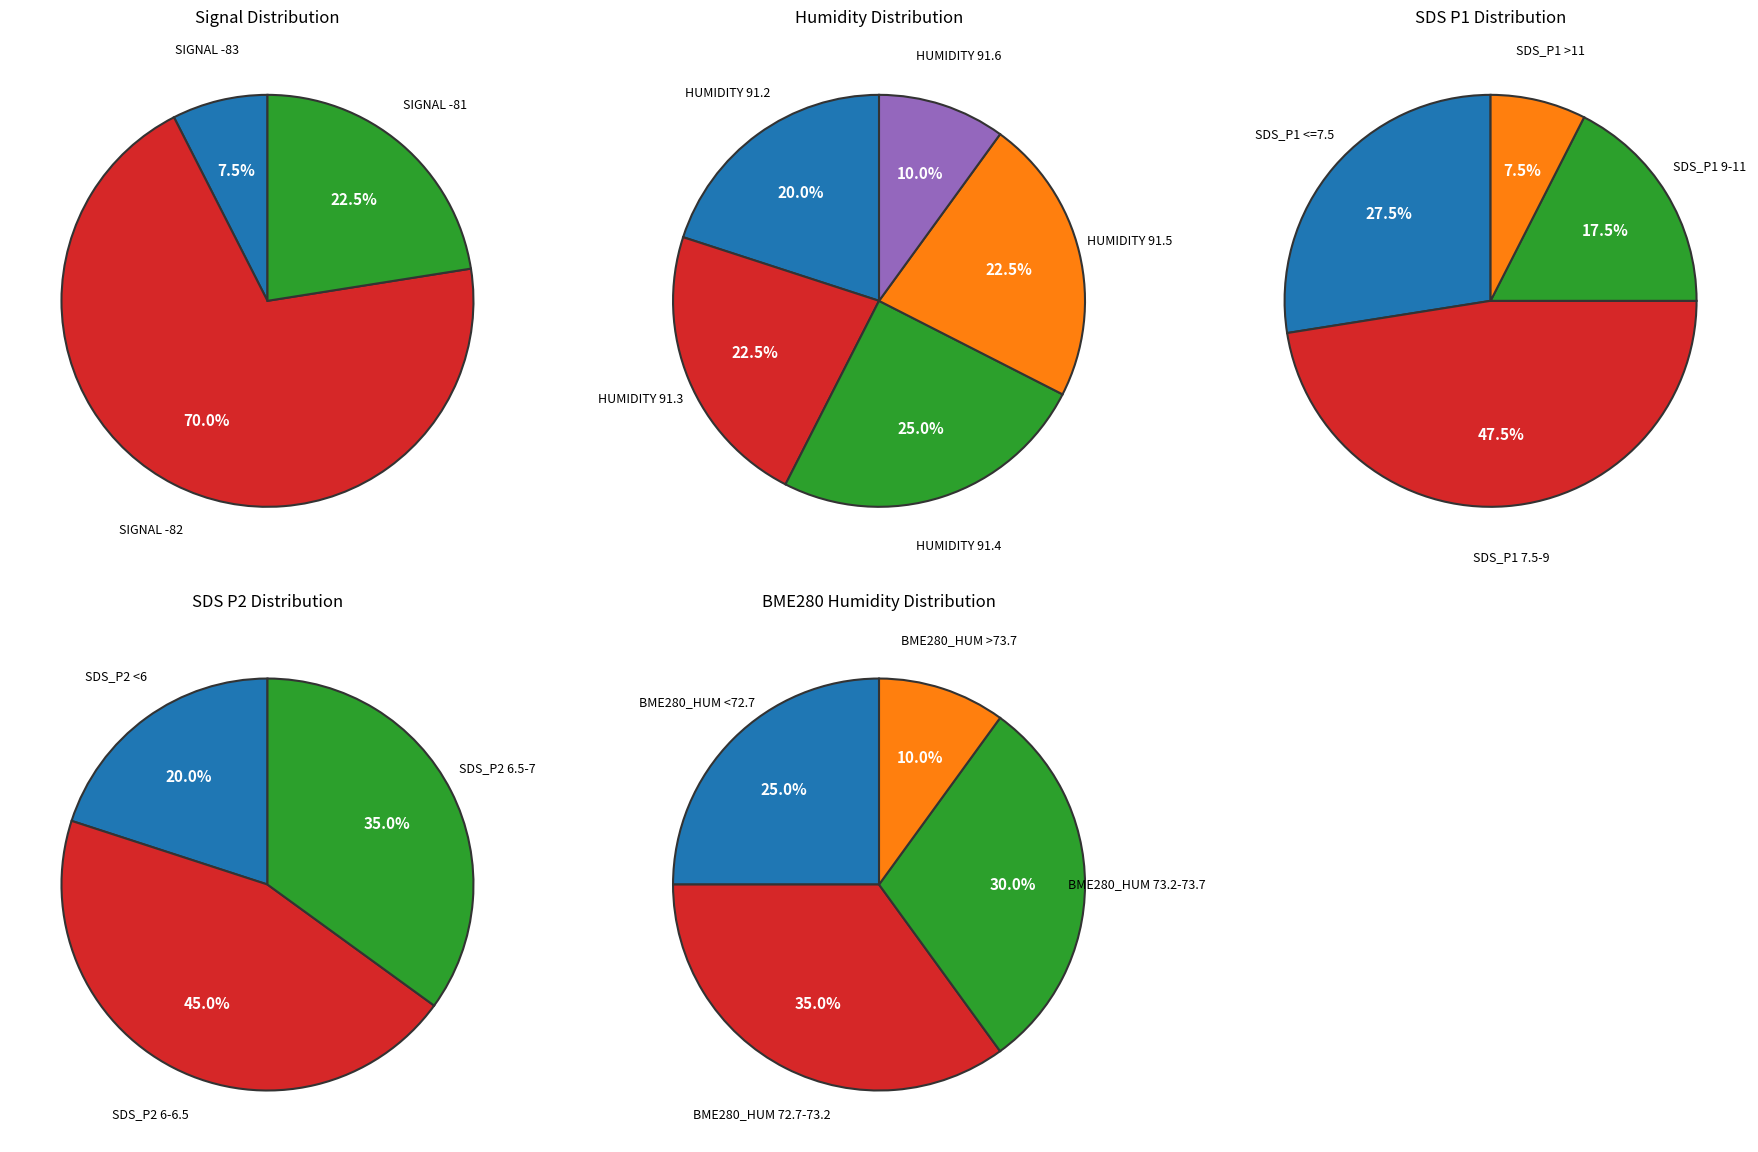

Which series has the widest spread of values?

SDS_P1